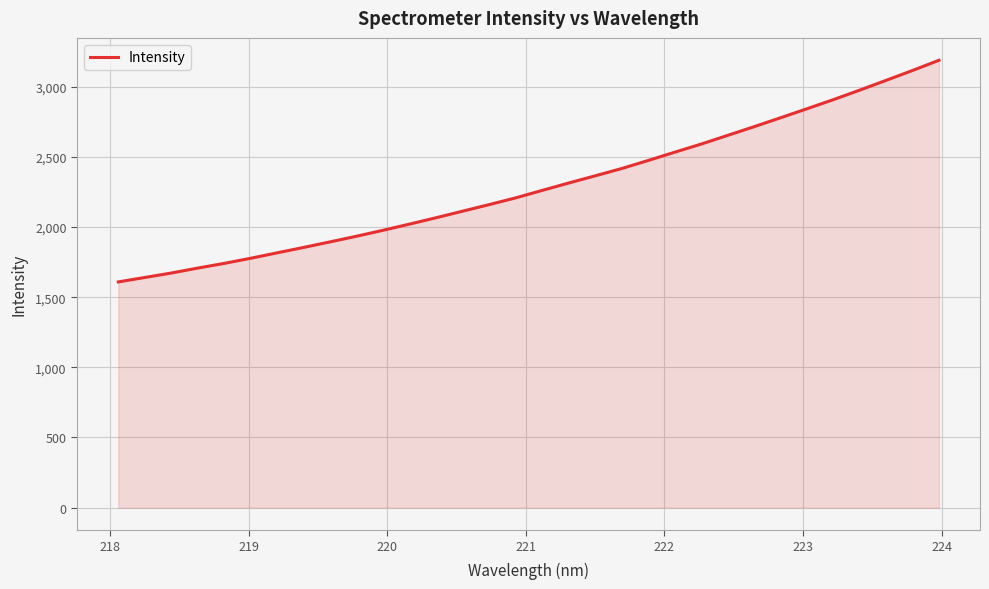

What is the minimum value shown in the chart?

1608.6